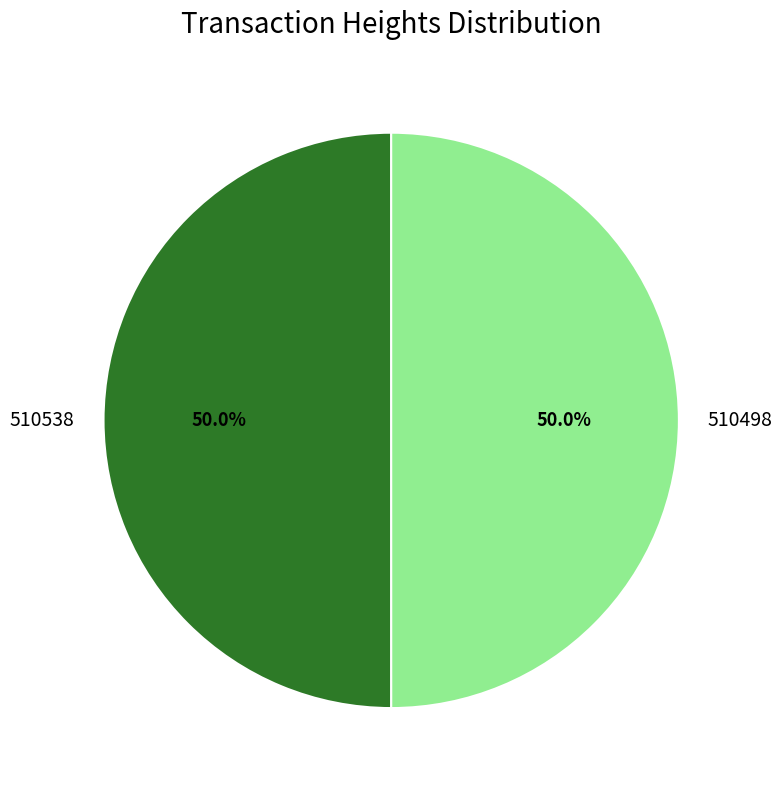

How much of the chart is everything except 510538?

50.0%